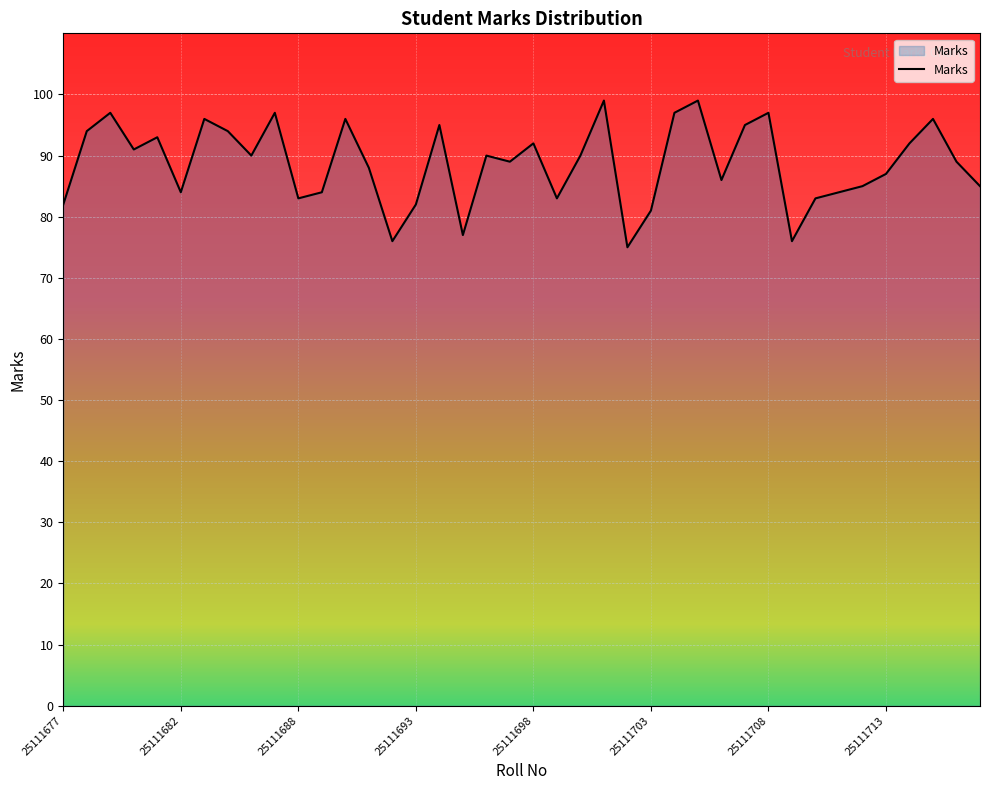

What is the maximum value shown in the chart?

99